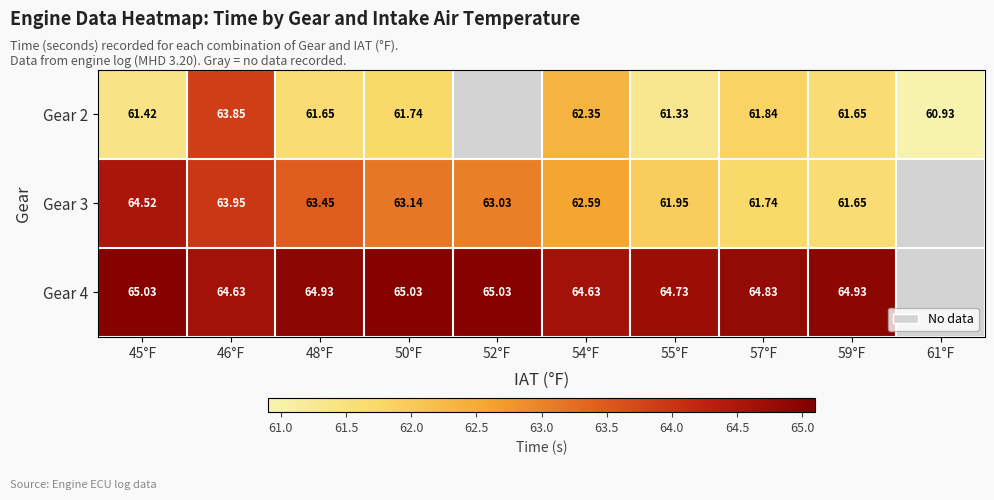

What is the greatest value displayed?

65.0